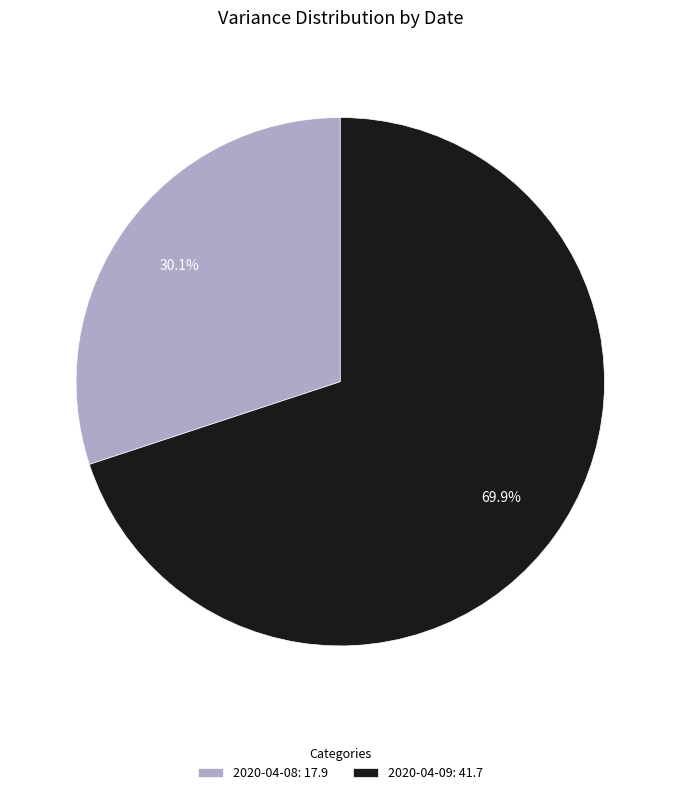

What is the ratio of the value at 2020-04-08 to the value at 2020-04-09?

0.4